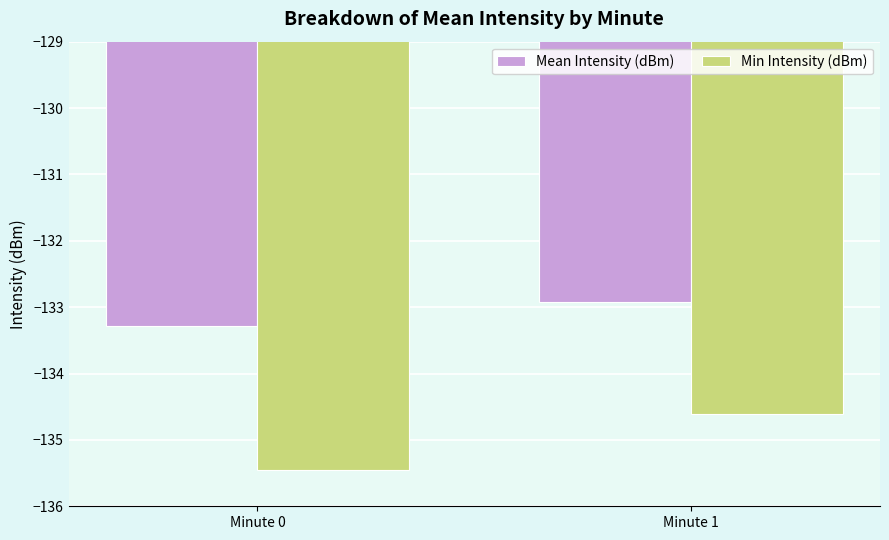

At Minute 1, list the series in order from smallest to largest.

Min Intensity (dBm), Mean Intensity (dBm)